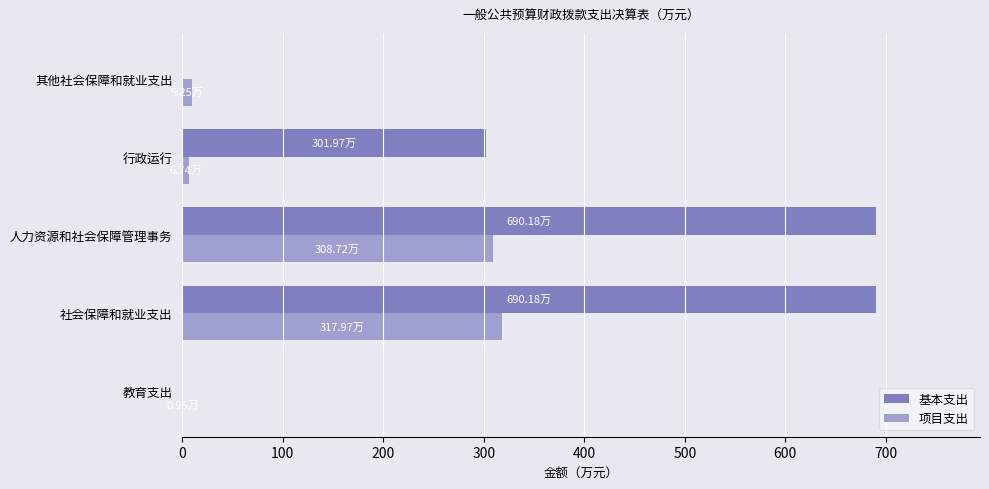

Where is 基本支出 nearest to the value 345?

行政运行